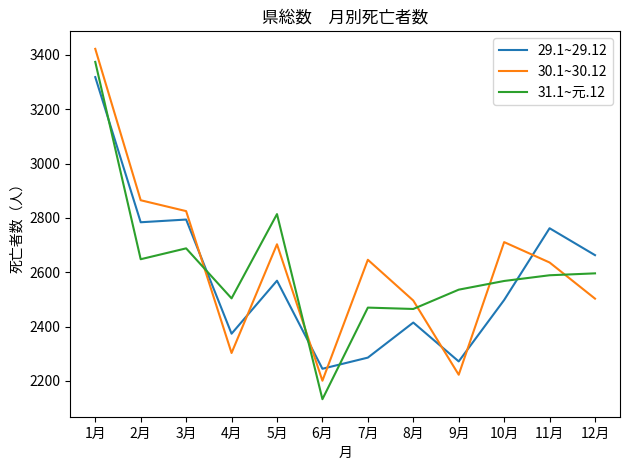

True or false: 30.1~30.12 has more than 2 interior local peaks.

True